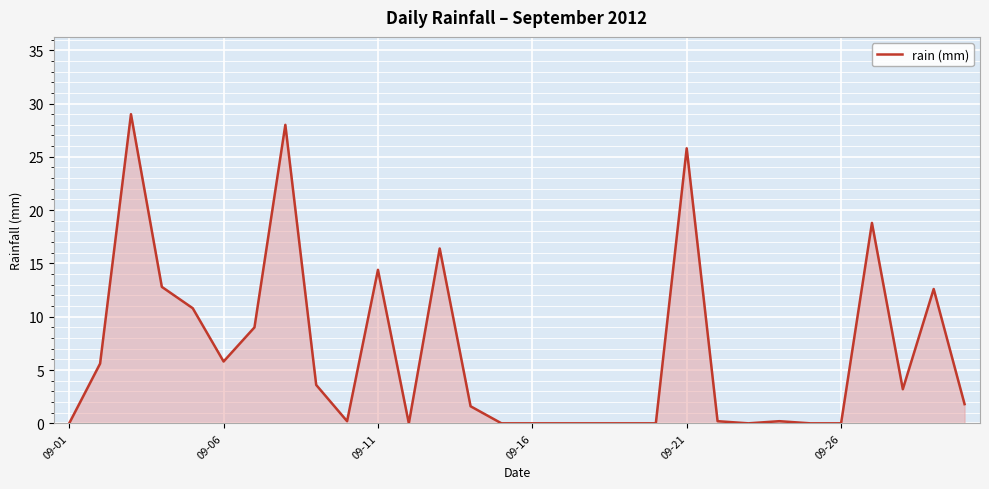

Reading right to left, what are all the values shown in this chart?

1.8	12.6	3.2	18.8	0.0	0.0	0.2	0.0	0.2	25.8	0.0	0.0	0.0	0.0	0.0	0.0	1.6	16.4	0.0	14.4	0.2	3.6	28.0	9.0	5.8	10.8	12.8	29.0	5.6	0.0